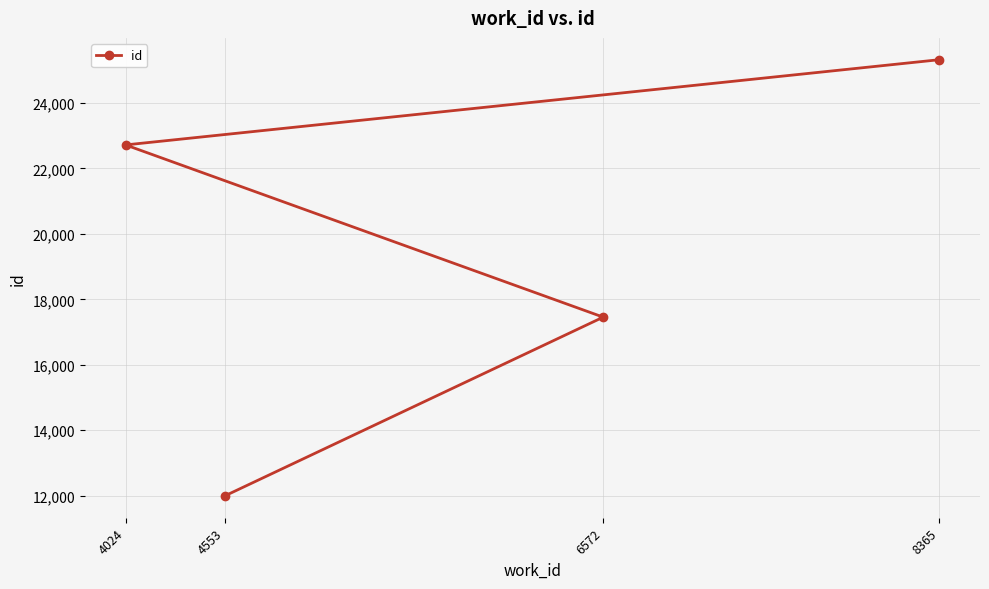

Between 4024 and 6572, which is larger?

4024